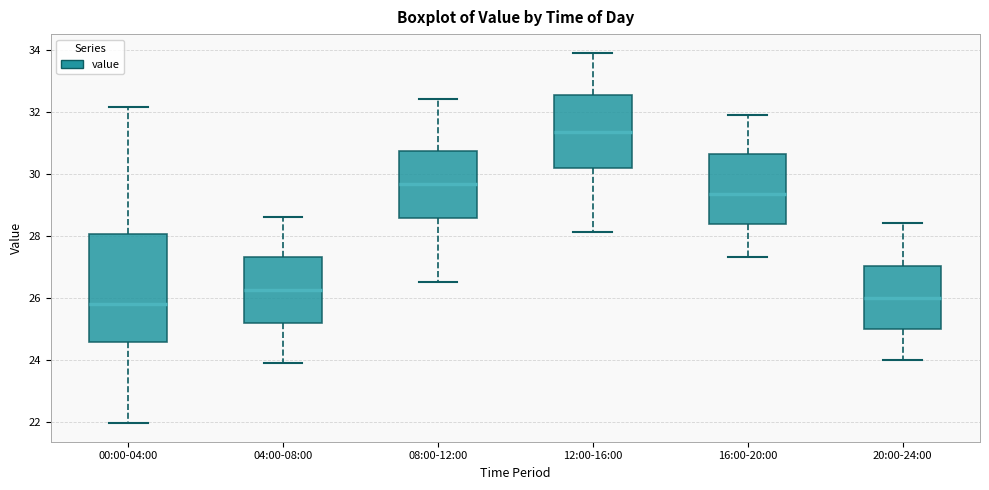

Which box's median line is the highest?

12:00-16:00